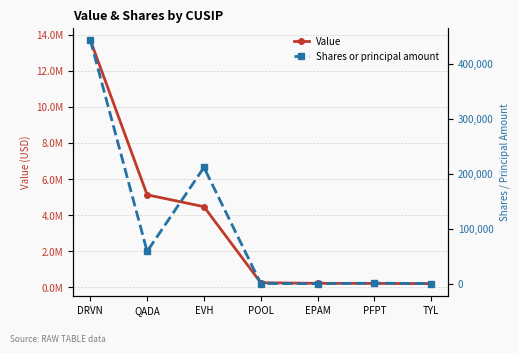

Reading left to right, extract all data points from this chart.

Value: DRVN=13705000	QADA=5129000	EVH=4470000	POOL=257000	EPAM=225000	PFPT=219000	TYL=209000
Shares or principal amount: DRVN=443251	QADA=58946	EVH=211646	POOL=560	EPAM=440	PFPT=1262	TYL=462